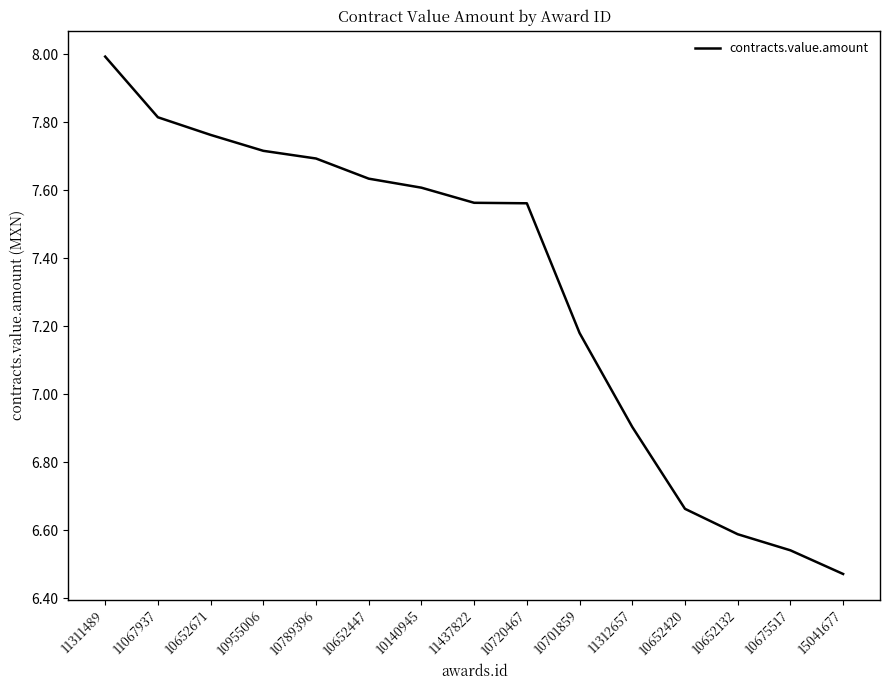

True or false: the data shows 7.8 at 10652671.

True